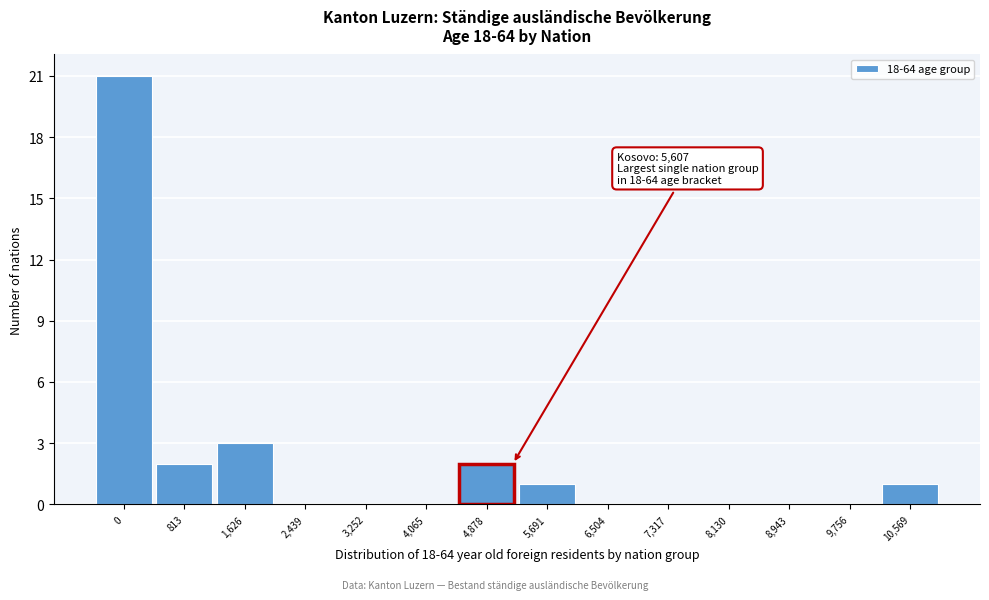

Reading left to right, transcribe all the data shown in this chart.

0=21	813=2	1,626=3	2,439=0	3,252=0	4,065=0	4,878=2	5,691=1	6,504=0	7,317=0	8,130=0	8,943=0	9,756=0	10,569=1